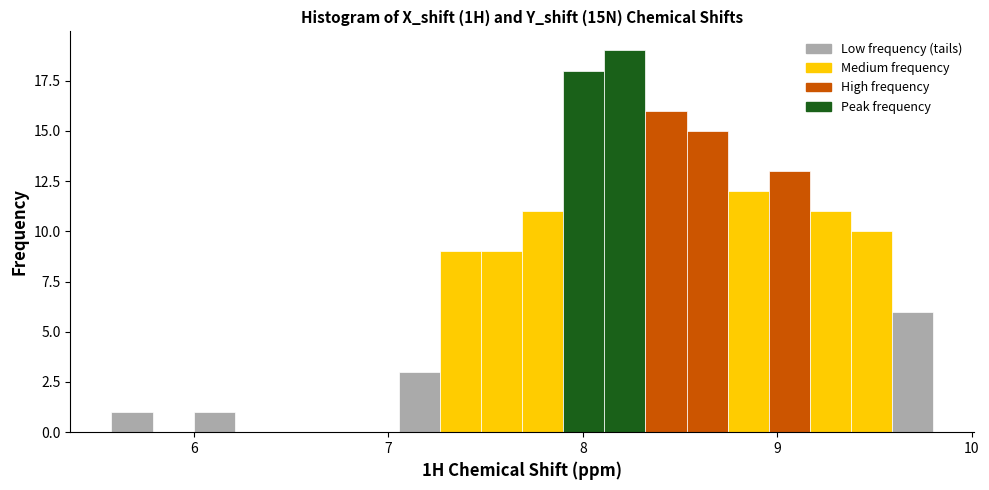

Read against the x-axis, roughly where is the centre of the tallest bar?

8.2